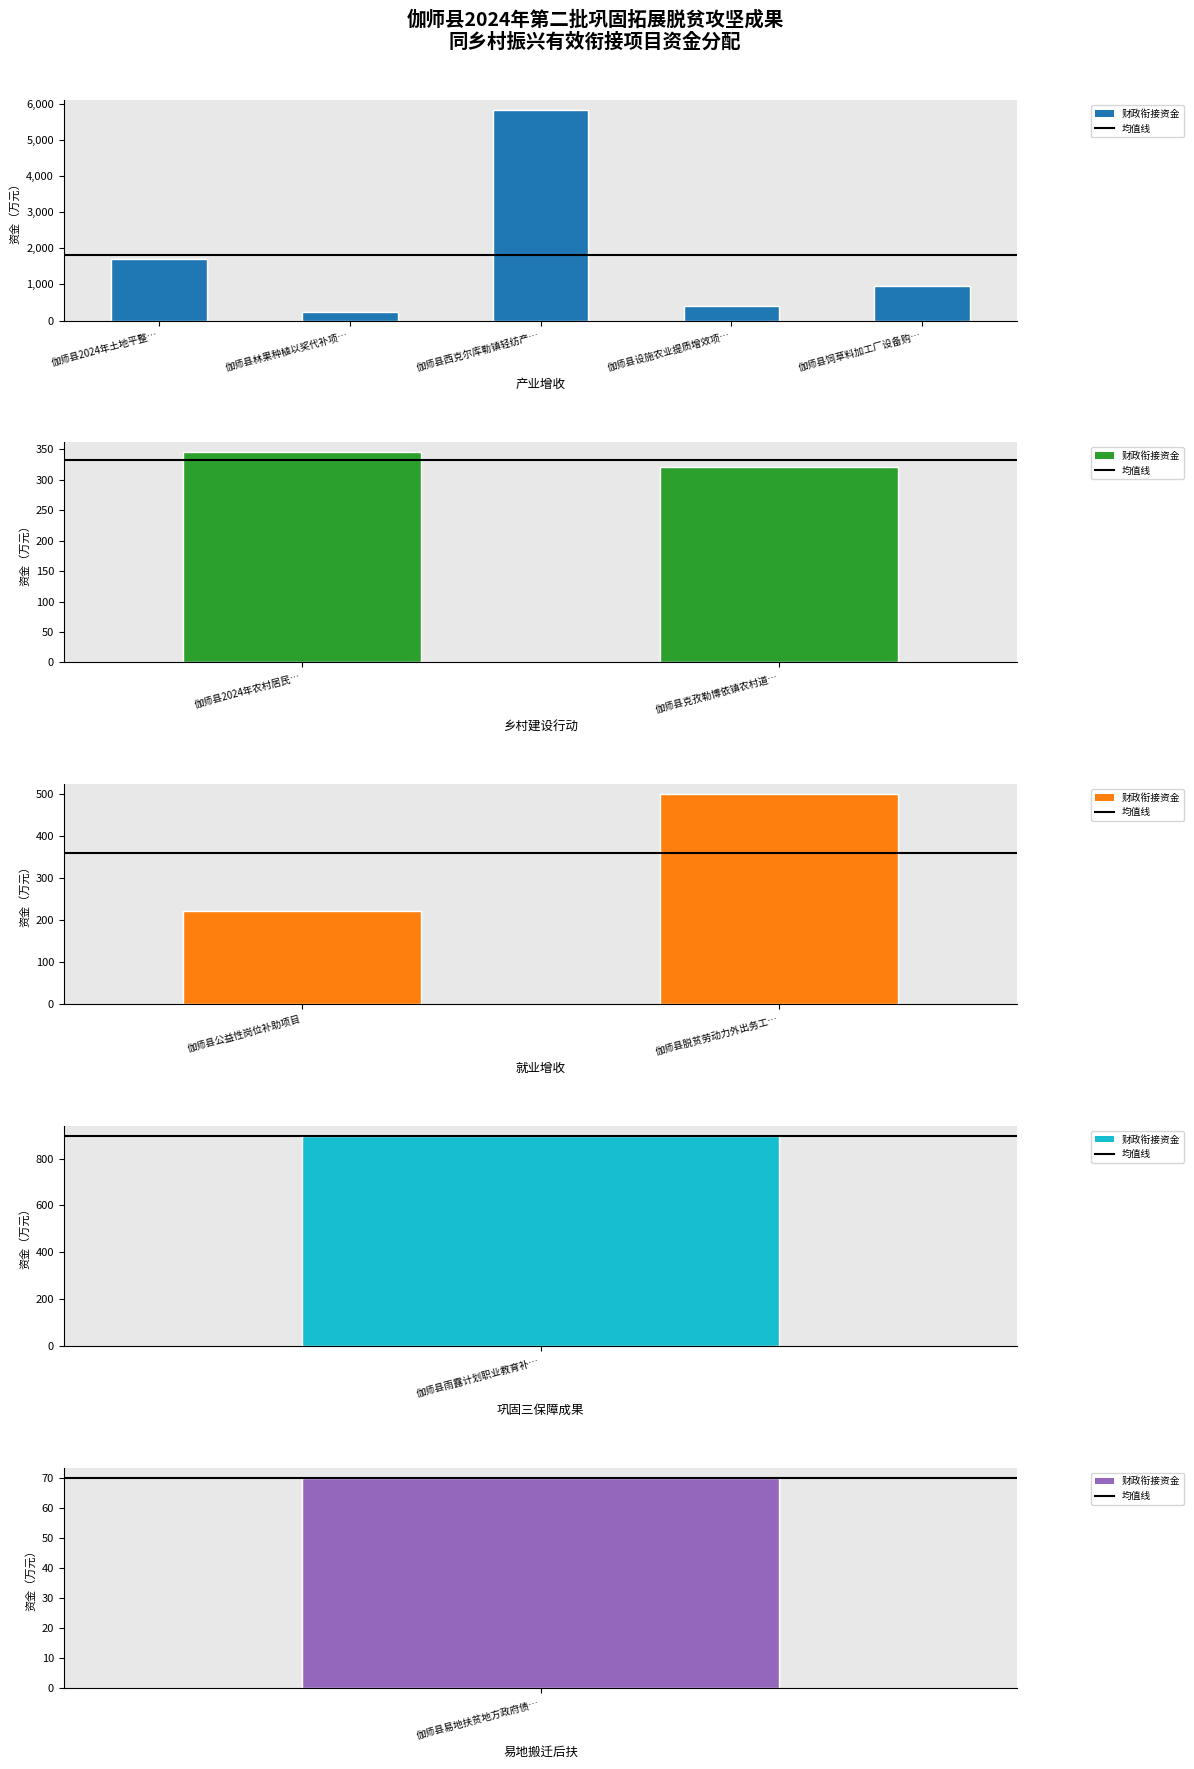

List the labels in order of value, smallest first.

易地搬迁后扶, 乡村建设行动, 就业增收, 巩固三保障成果, 产业增收